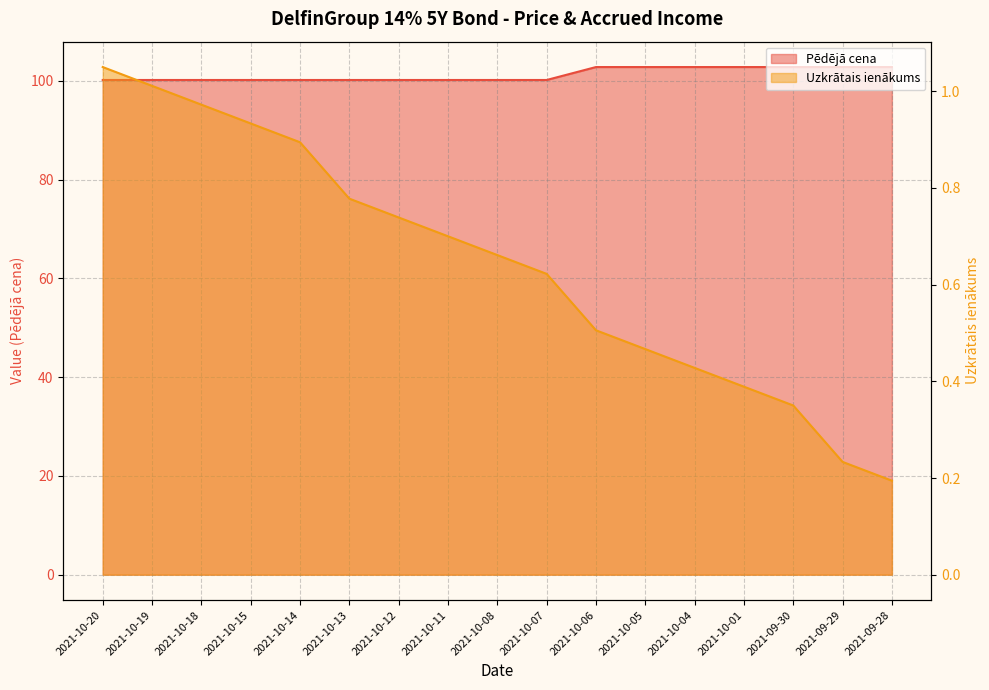

True or false: Pēdējā cena and Uzkrātais ienākums intersect in this chart.

False